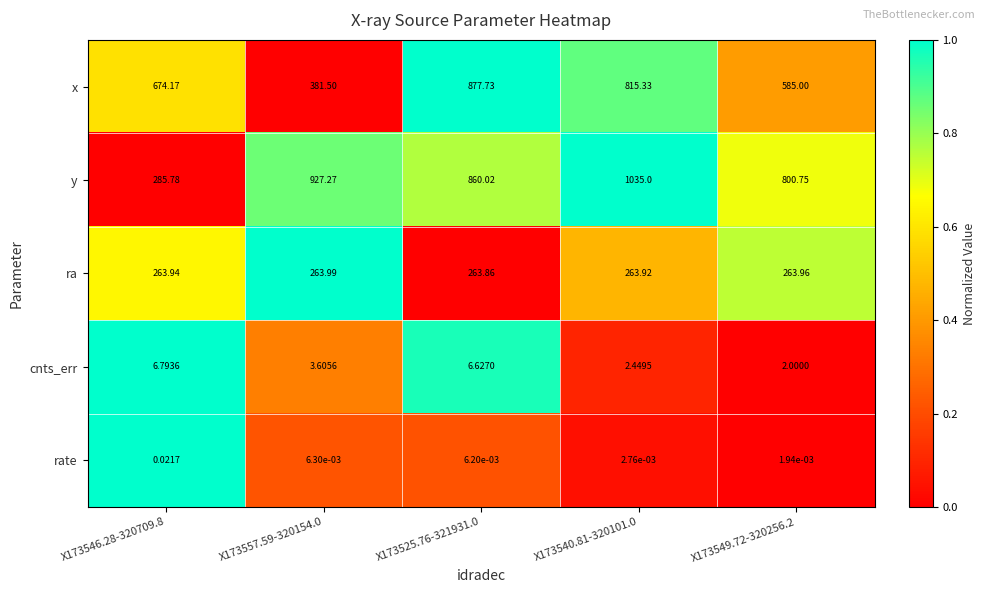

Which series changed the most between X173546.28-320709.8 and X173525.76-321931.0?

y